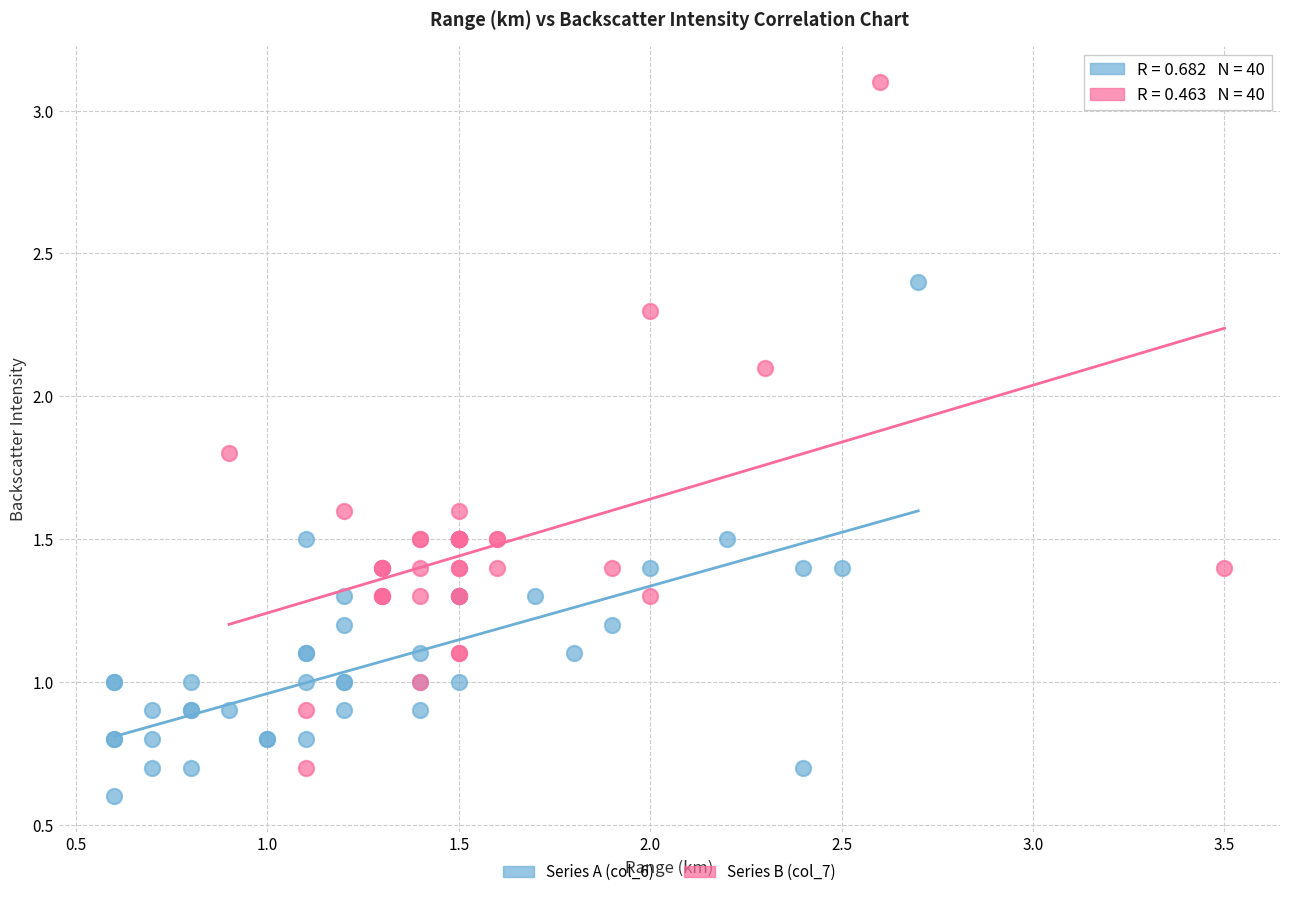

Which series has the widest spread of Y values?

Series B (col_7)